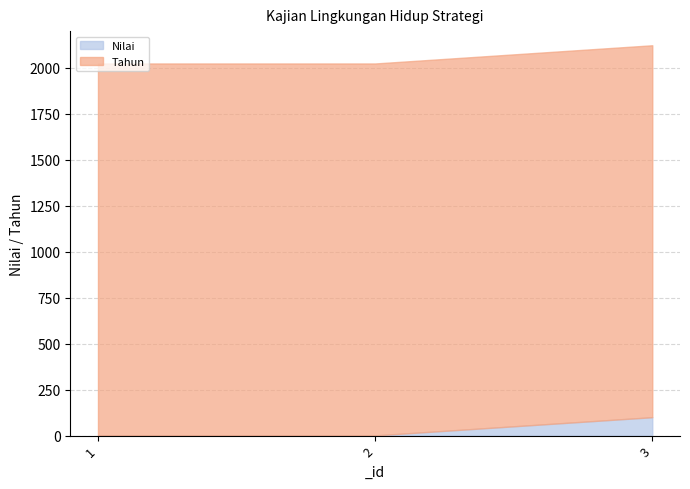

True or false: Nilai has a value of 1 at 1.

True